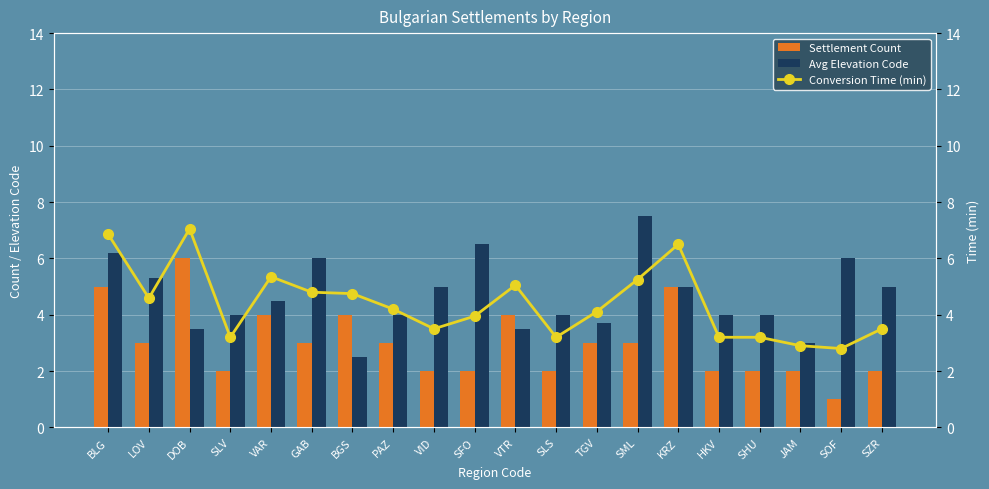

Reading left to right, list all the values displayed in this chart.

Settlement Count: BLG=5.0	LOV=3.0	DOB=6.0	SLV=2.0	VAR=4.0	GAB=3.0	BGS=4.0	PAZ=3.0	VID=2.0	SFO=2.0	VTR=4.0	SLS=2.0	TGV=3.0	SML=3.0	KRZ=5.0	HKV=2.0	SHU=2.0	JAM=2.0	SOF=1.0	SZR=2.0
Avg Elevation Code: BLG=6.2	LOV=5.3	DOB=3.5	SLV=4.0	VAR=4.5	GAB=6.0	BGS=2.5	PAZ=4.0	VID=5.0	SFO=6.5	VTR=3.5	SLS=4.0	TGV=3.7	SML=7.5	KRZ=5.0	HKV=4.0	SHU=4.0	JAM=3.0	SOF=6.0	SZR=5.0
Conversion Time (min): BLG=6.9	LOV=4.6	DOB=7.0	SLV=3.2	VAR=5.3	GAB=4.8	BGS=4.8	PAZ=4.2	VID=3.5	SFO=4.0	VTR=5.0	SLS=3.2	TGV=4.1	SML=5.2	KRZ=6.5	HKV=3.2	SHU=3.2	JAM=2.9	SOF=2.8	SZR=3.5